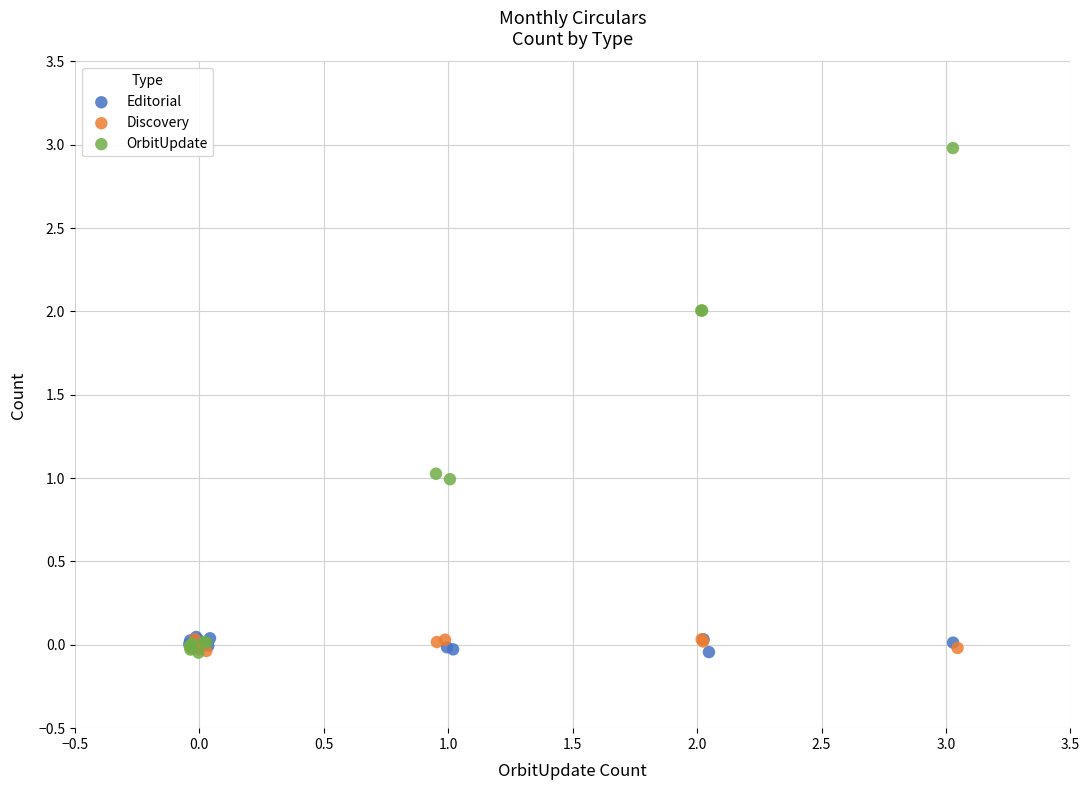

Which series has the widest spread of Y values?

OrbitUpdate